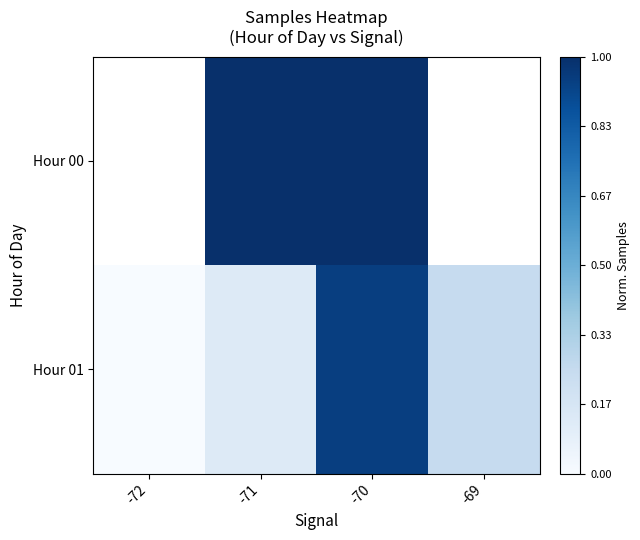

What is the total value across all series at -70?

1.9